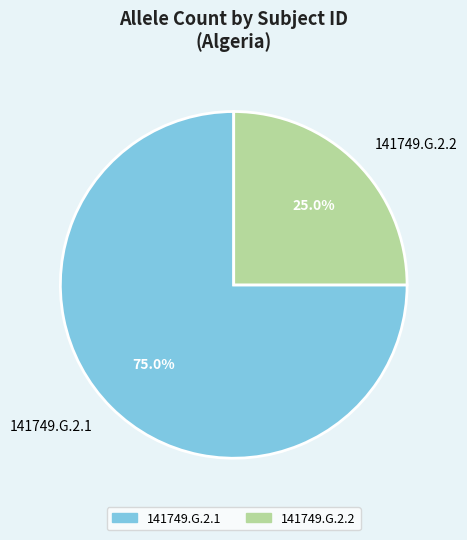

Which slice is the largest?

141749.G.2.1